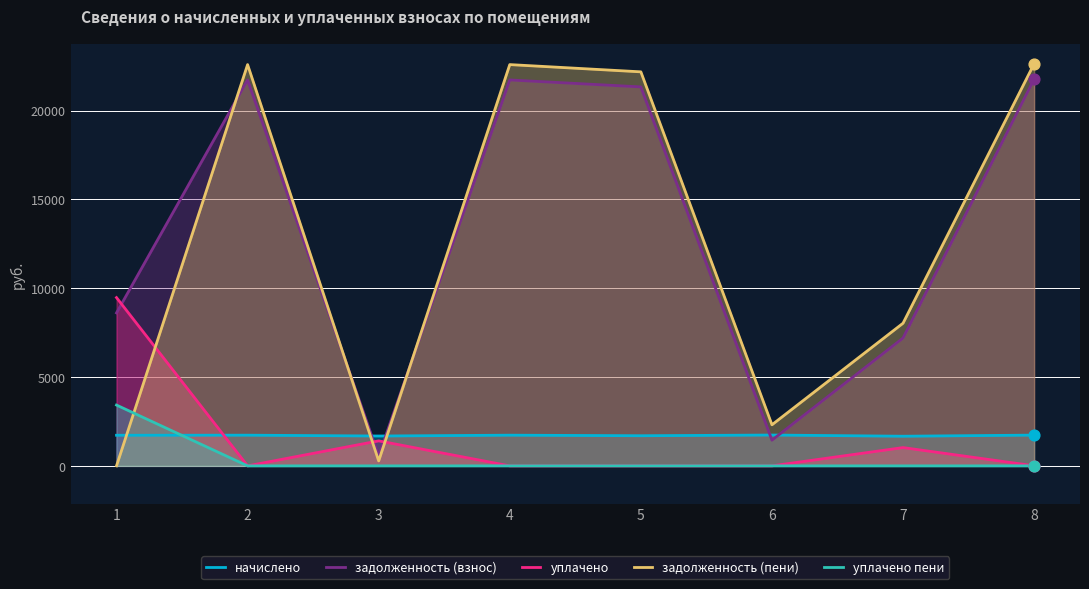

Which series contains the highest Y value?

задолженность (пени)